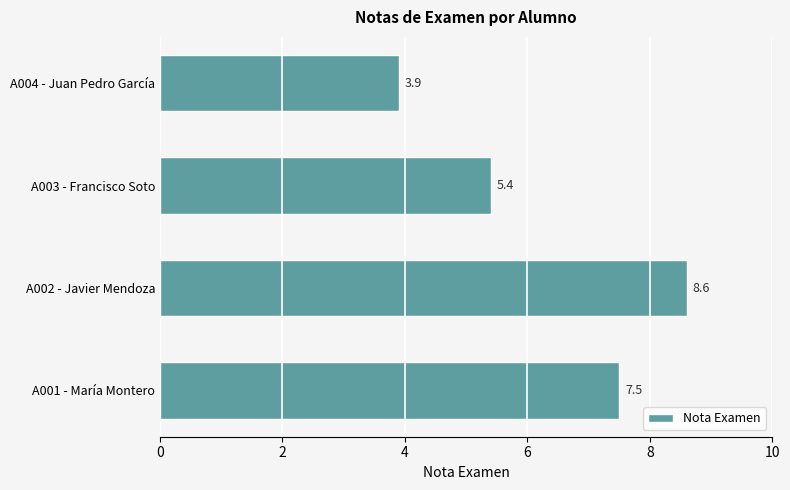

At which category does the chart reach its peak across all series?

A002 - Javier Mendoza